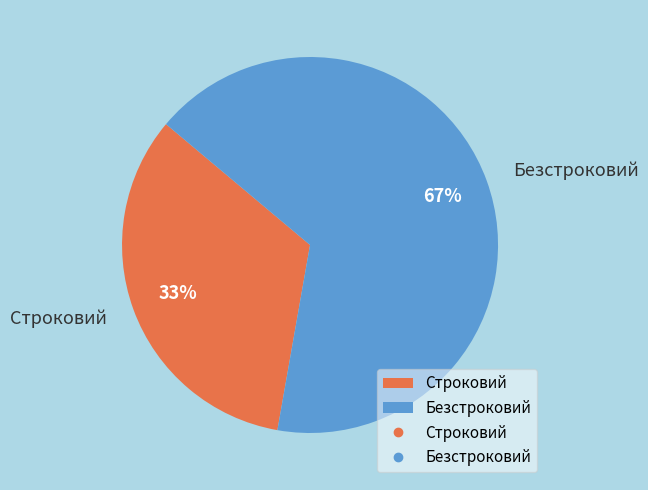

What percentage is the Строковий slice, to the nearest percent?

33%